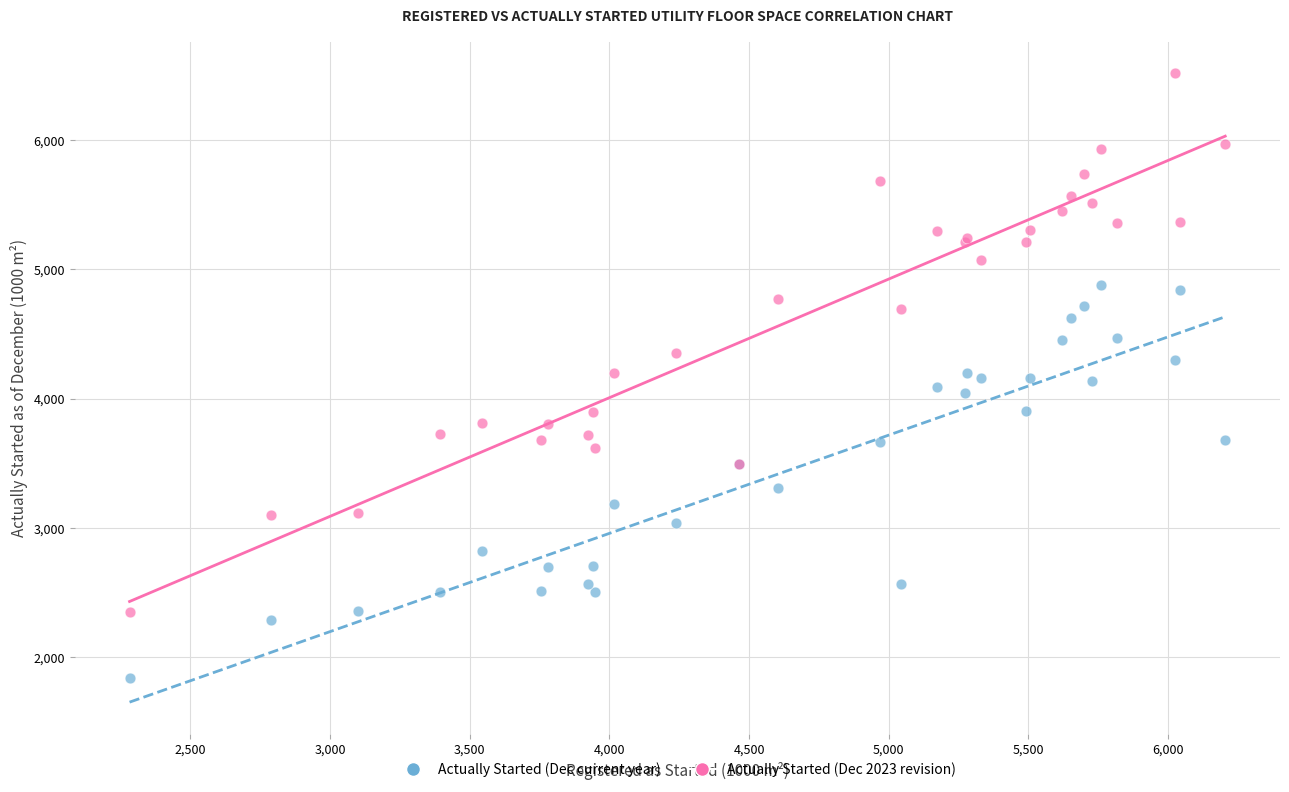

Which series reaches the maximum Y coordinate?

Actually Started (Dec 2023 revision)